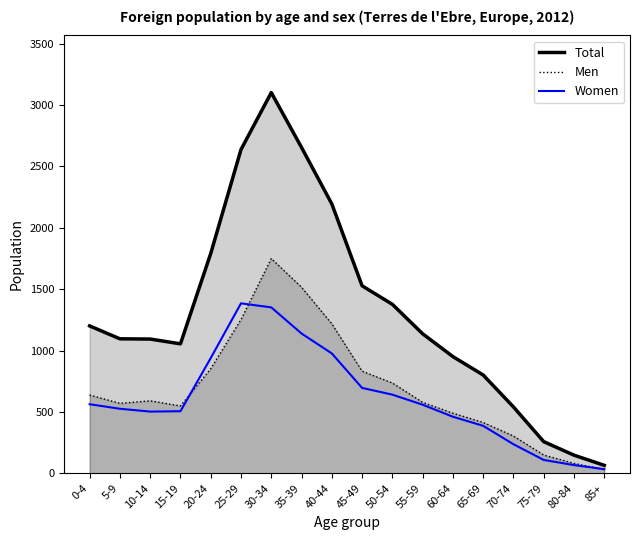

What is the value of the Total point at the 8th from the left?

2655